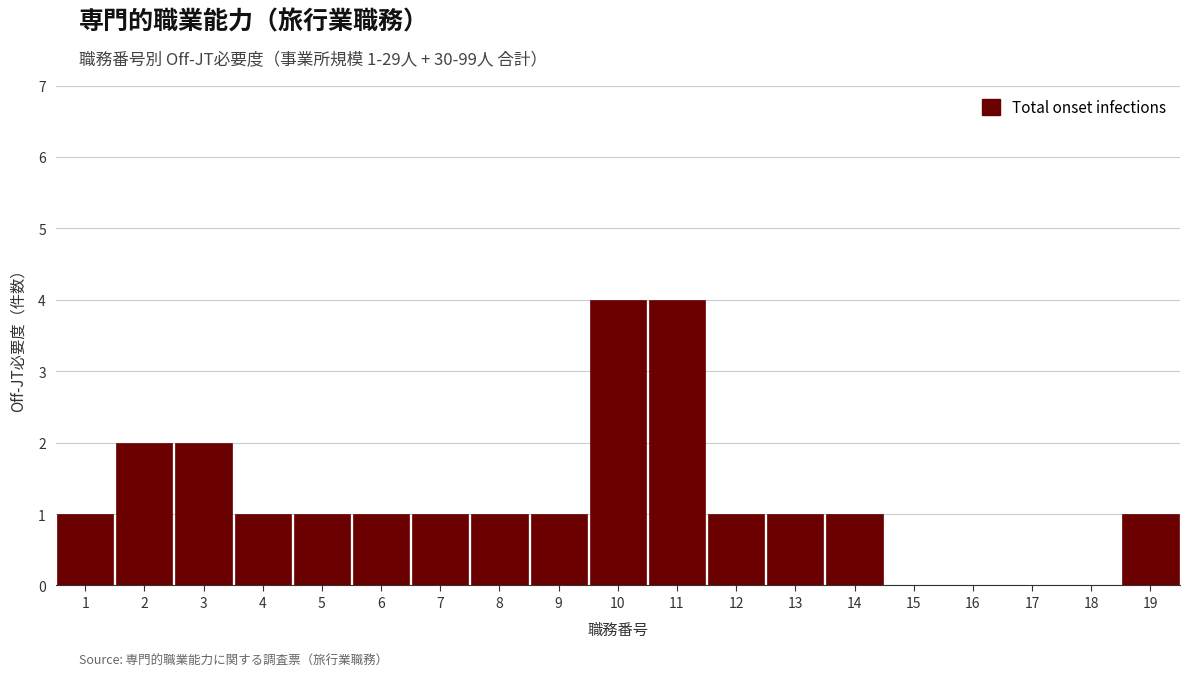

Reading right to left, list all the values displayed in this chart.

19=1	18=0	17=0	16=0	15=0	14=1	13=1	12=1	11=4	10=4	9=1	8=1	7=1	6=1	5=1	4=1	3=2	2=2	1=1